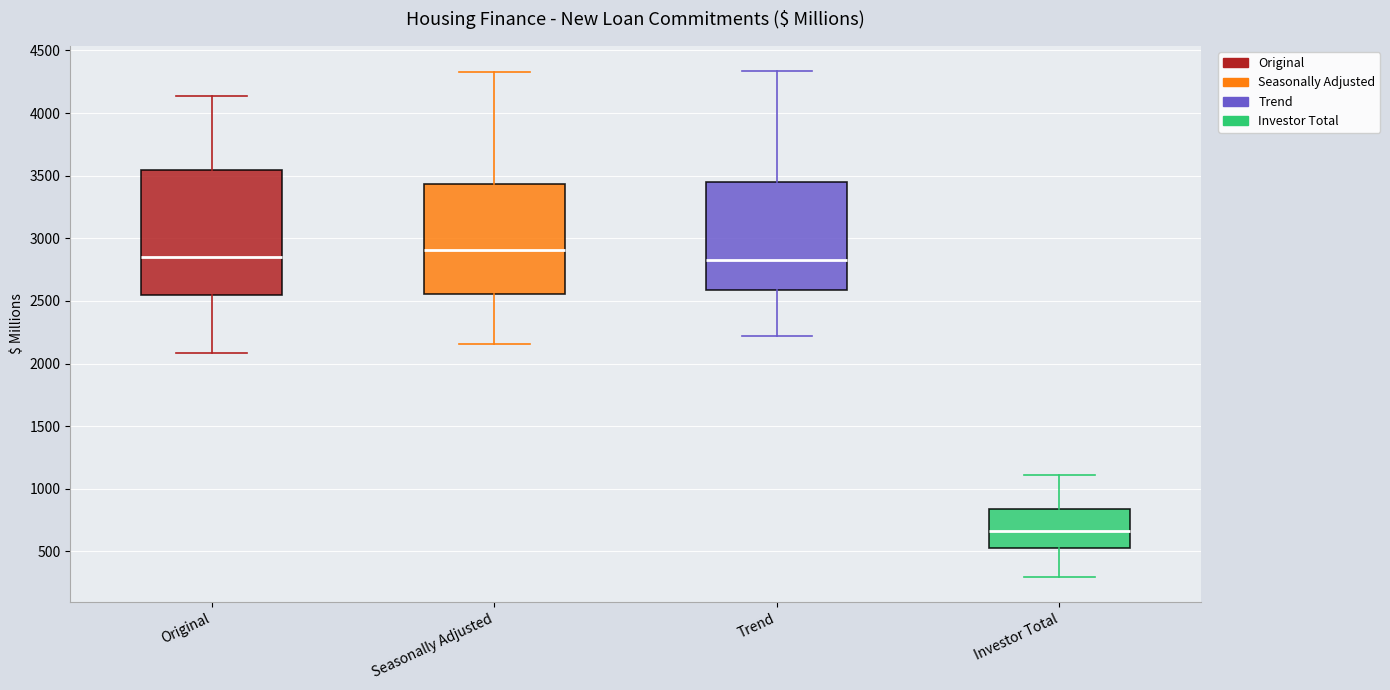

Reading left to right, transcribe this box plot: for each box, give where its median line is, the range the box spans, and where its two whiskers end, as read against the y-axis. The values are not printed on the chart, so give them approximately, as read against the axis.

Original: median 2850, box 2550 to 3550, whiskers 2100 to 4150
Seasonally Adjusted: median 2900, box 2550 to 3450, whiskers 2150 to 4350
Trend: median 2800, box 2600 to 3450, whiskers 2200 to 4350
Investor Total: median 650, box 500 to 850, whiskers 300 to 1100